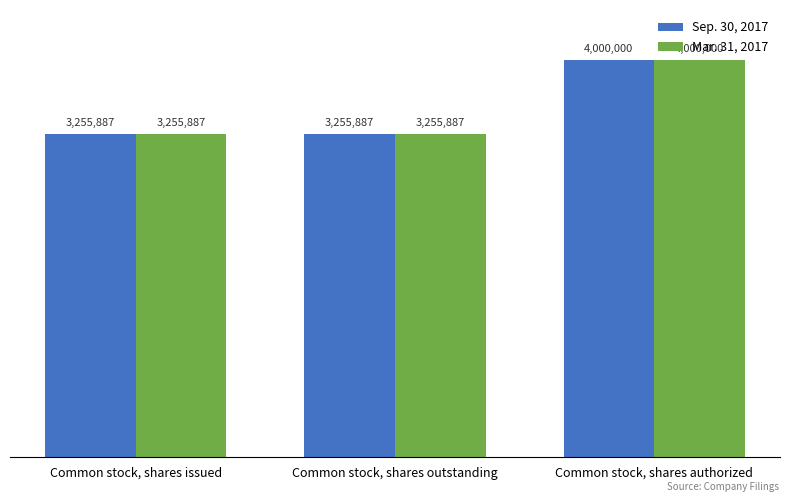

How many Mar. 31, 2017 values are between 3255887 and 4000000?

3